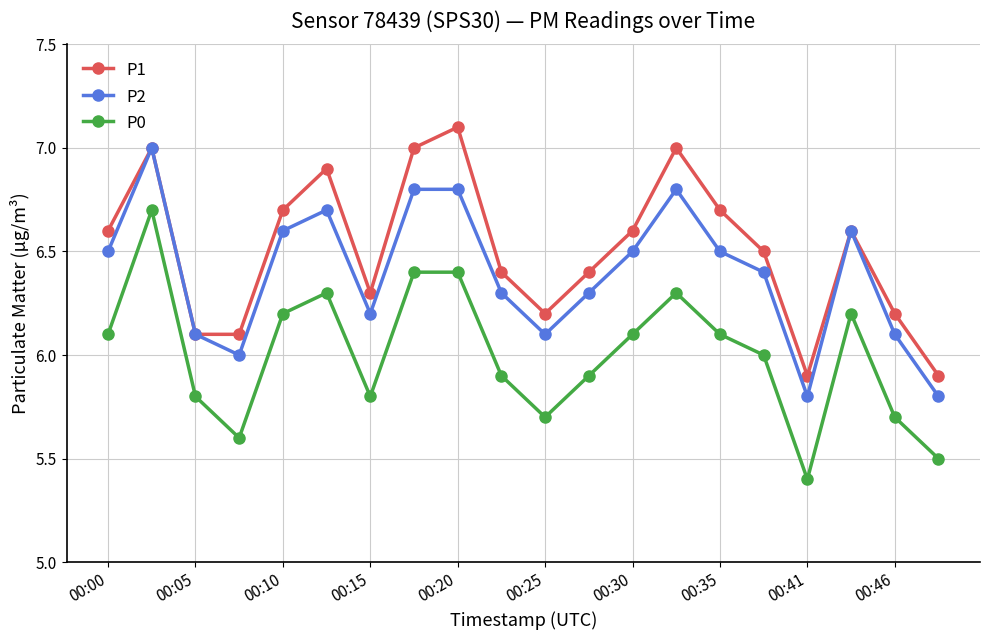

What are all the series names shown in the legend?

P1, P2, P0